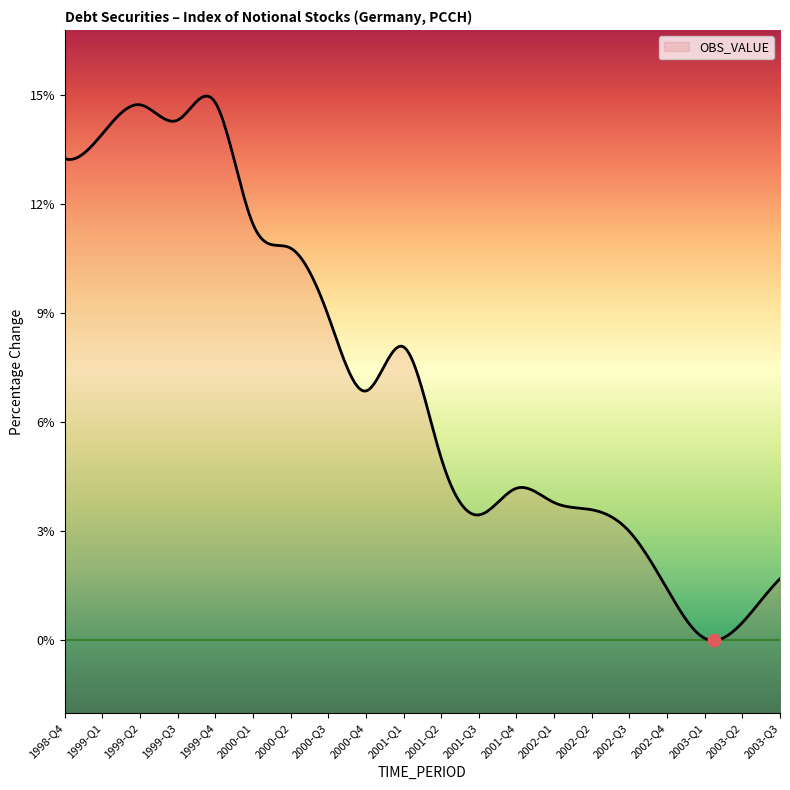

What is the change in value from 2000-Q1 to 2002-Q3?

-8.5